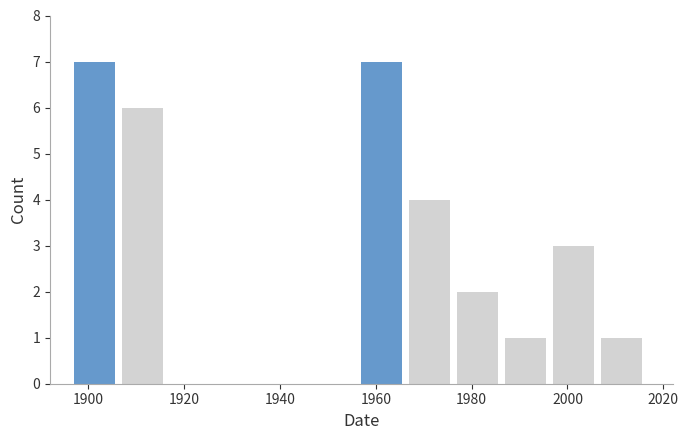

How tall is the bar that spans 2007 to 2017 on the x-axis? Neither the bar edges nor the heights are printed on the chart, so give them approximately, as read against the axes.

1